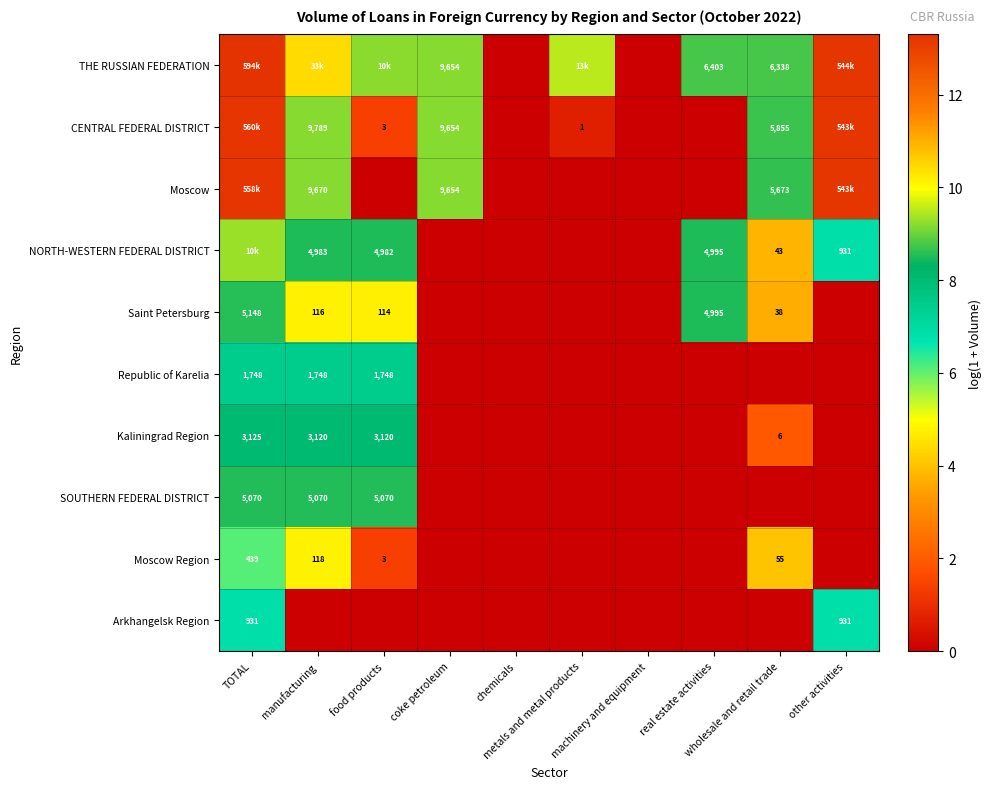

List the series in order of their peak value, highest first.

THE RUSSIAN FEDERATION, CENTRAL FEDERAL DISTRICT, Moscow, NORTH-WESTERN FEDERAL DISTRICT, Saint Petersburg, SOUTHERN FEDERAL DISTRICT, Kaliningrad Region, Republic of Karelia, Arkhangelsk Region, Moscow Region